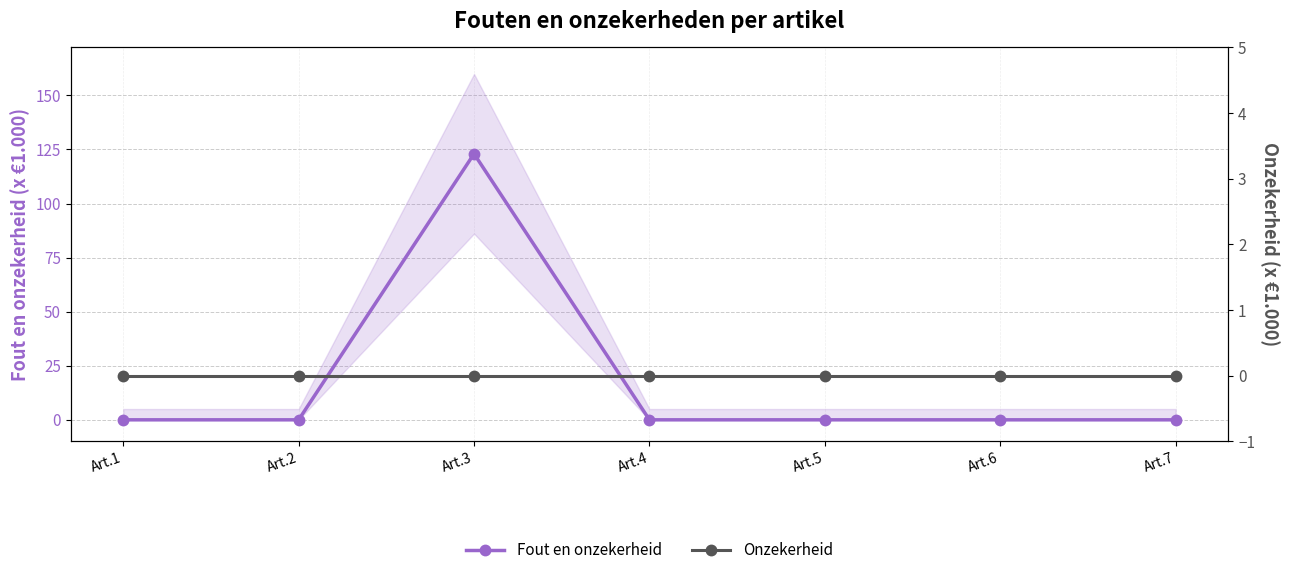

At which category does Fout en onzekerheid reach its first local peak?

Art.3